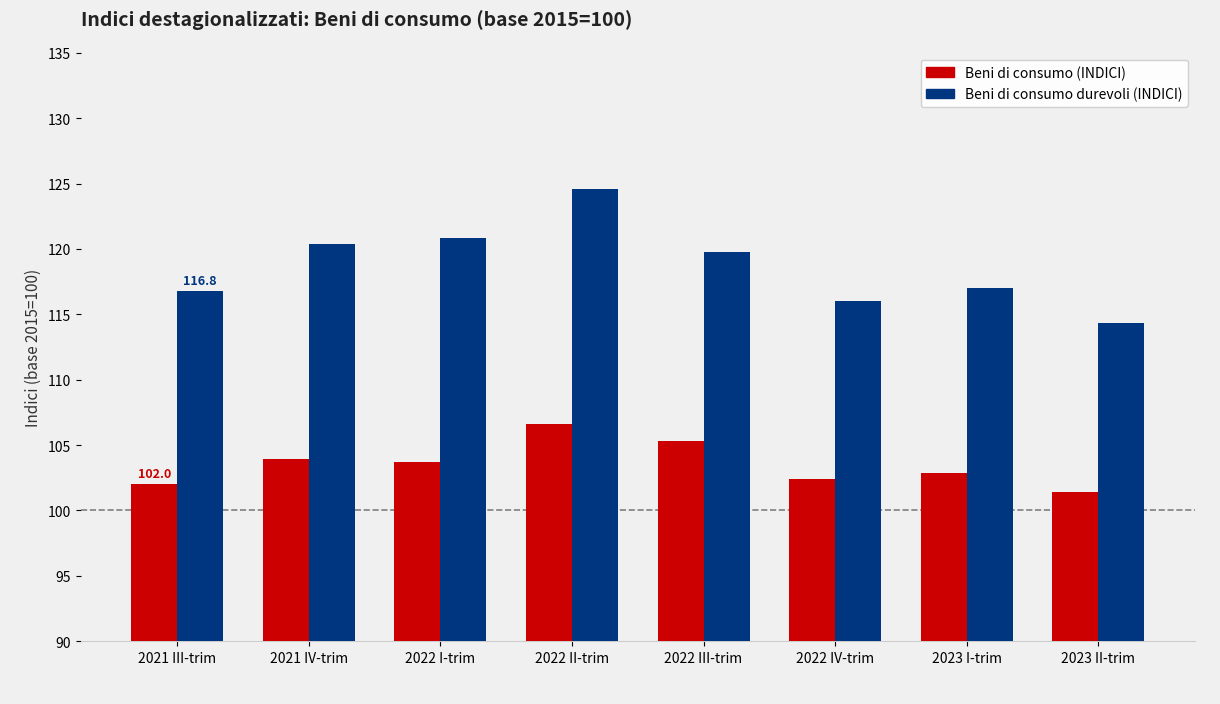

Reading left to right, what are all the values shown in this chart?

Beni di consumo (INDICI): 2021 III-trim=102.0	2021 IV-trim=103.9	2022 I-trim=103.7	2022 II-trim=106.6	2022 III-trim=105.3	2022 IV-trim=102.4	2023 I-trim=102.9	2023 II-trim=101.4
Beni di consumo durevoli (INDICI): 2021 III-trim=116.8	2021 IV-trim=120.4	2022 I-trim=120.8	2022 II-trim=124.6	2022 III-trim=119.8	2022 IV-trim=116.0	2023 I-trim=117.0	2023 II-trim=114.3